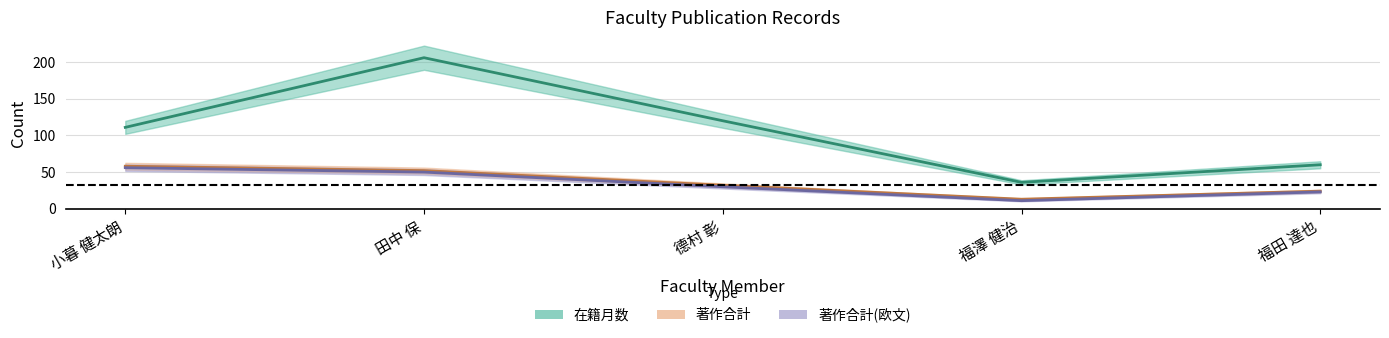

The value of 在籍月数 at 福田 達也 is 60. True or false?

True